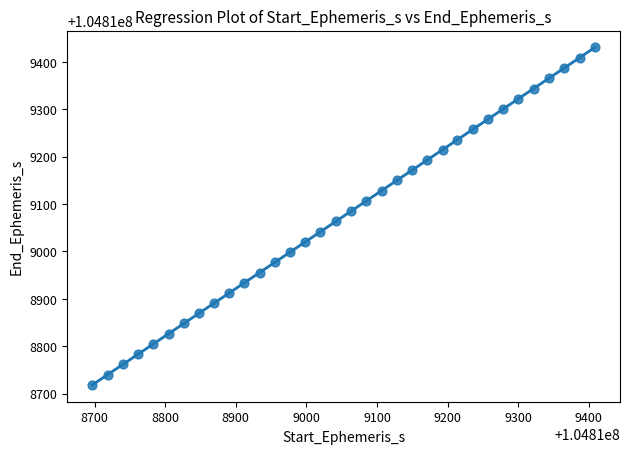

What is the range of Y values (max minus min)?

711.6